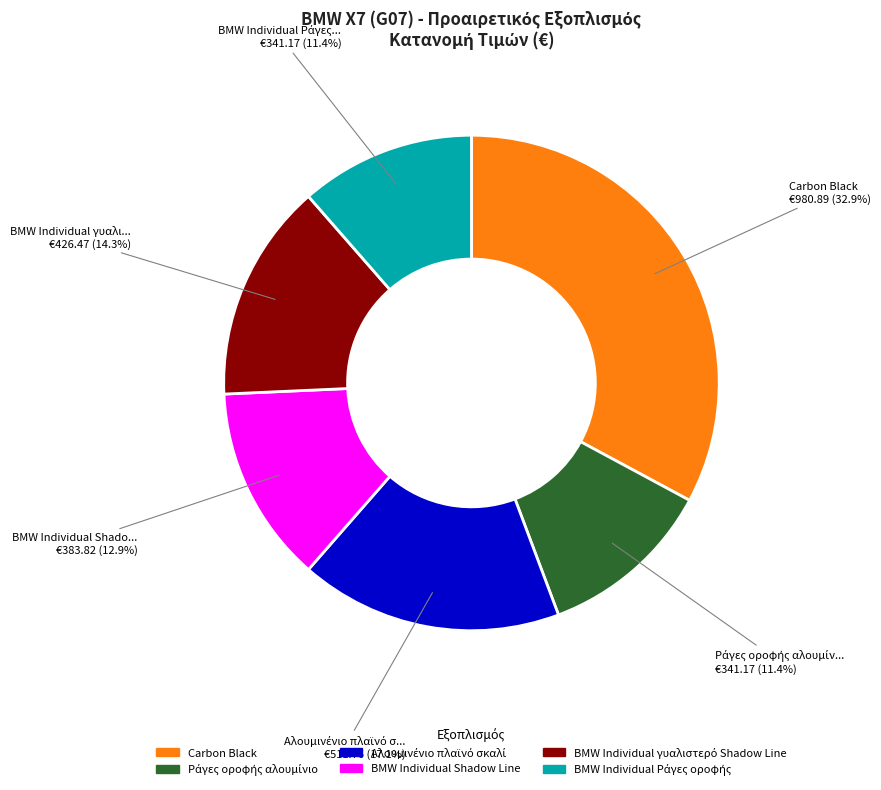

What is the largest slice in the pie chart?

Carbon Black